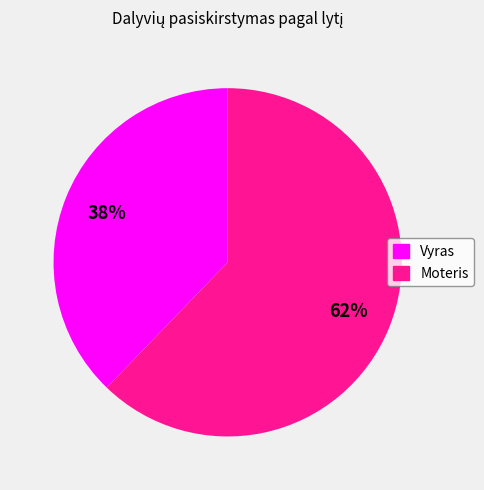

How many segments does this pie chart have?

2